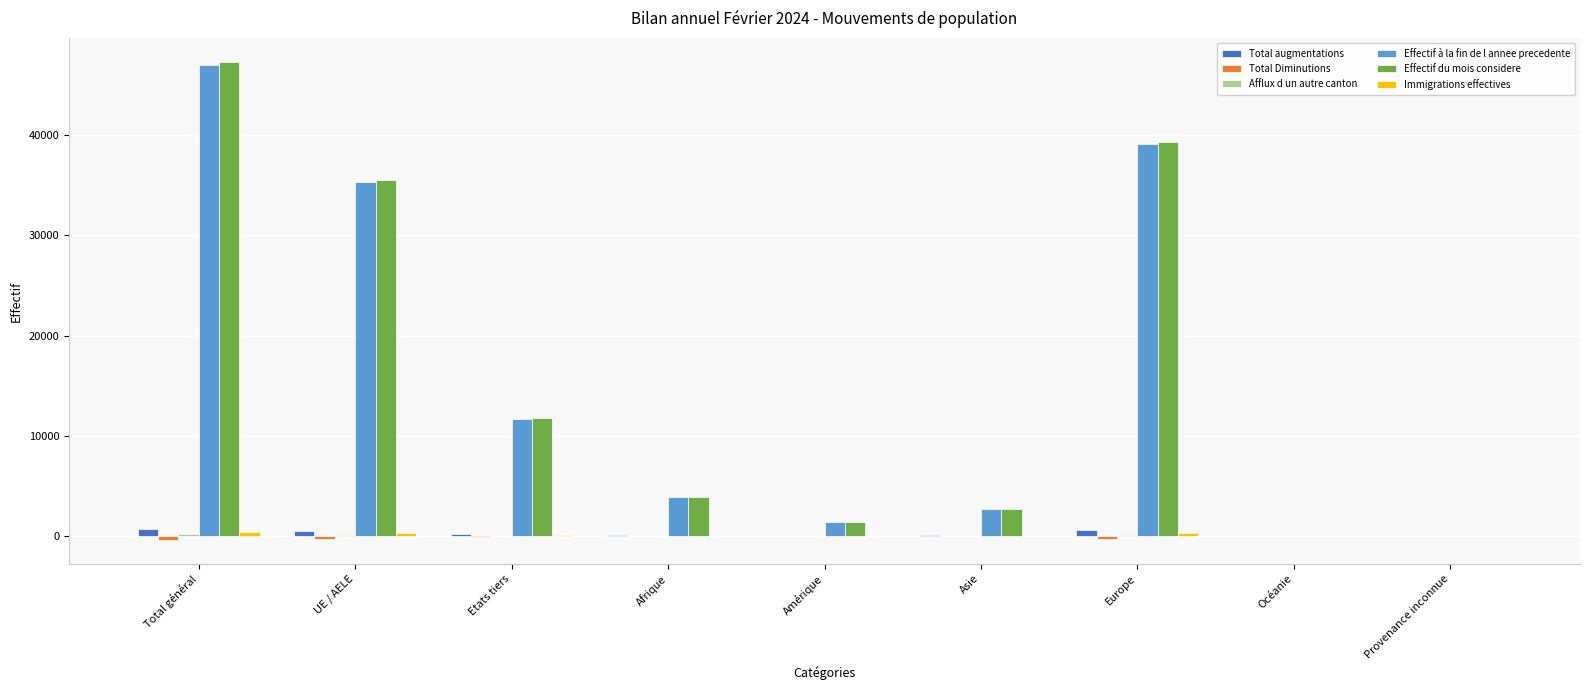

How many data points does each series have?

9